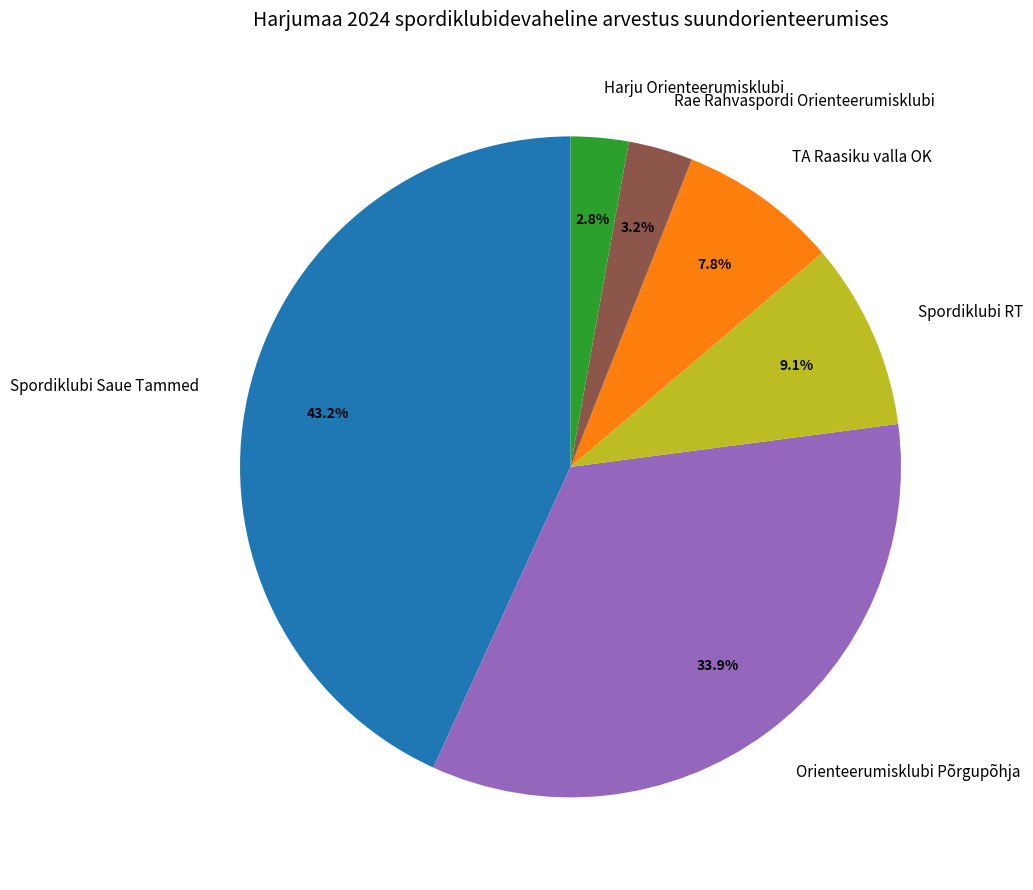

Which category has the biggest portion of the pie?

Spordiklubi Saue Tammed